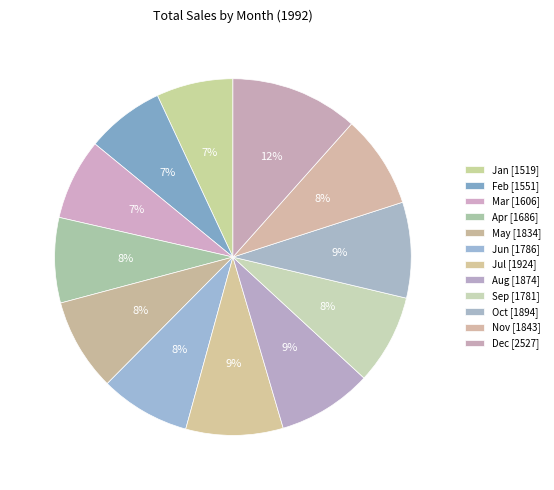

Count the number of slices in the pie.

12